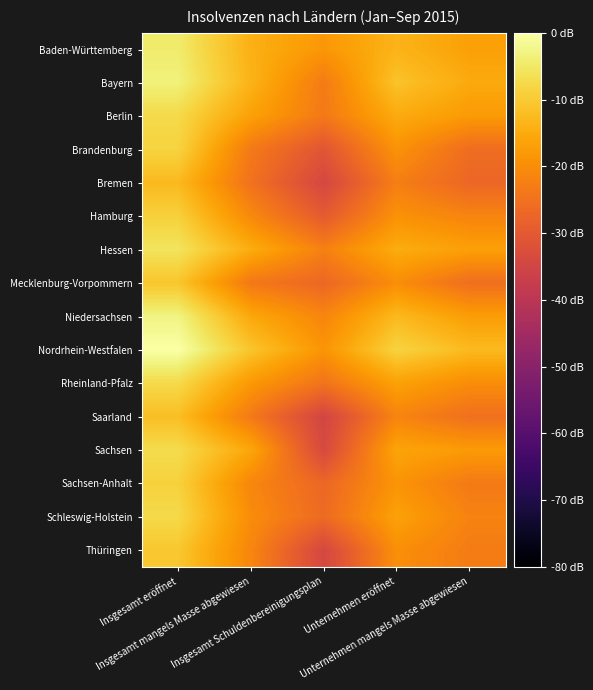

Rank the series at Unternehmen eröffnet from highest to lowest value.

Nordrhein-Westfalen, Bayern, Niedersachsen, Baden-Württemberg, Hessen, Berlin, Sachsen, Rheinland-Pfalz, Schleswig-Holstein, Sachsen-Anhalt, Brandenburg, Hamburg, Thüringen, Mecklenburg-Vorpommern, Saarland, Bremen